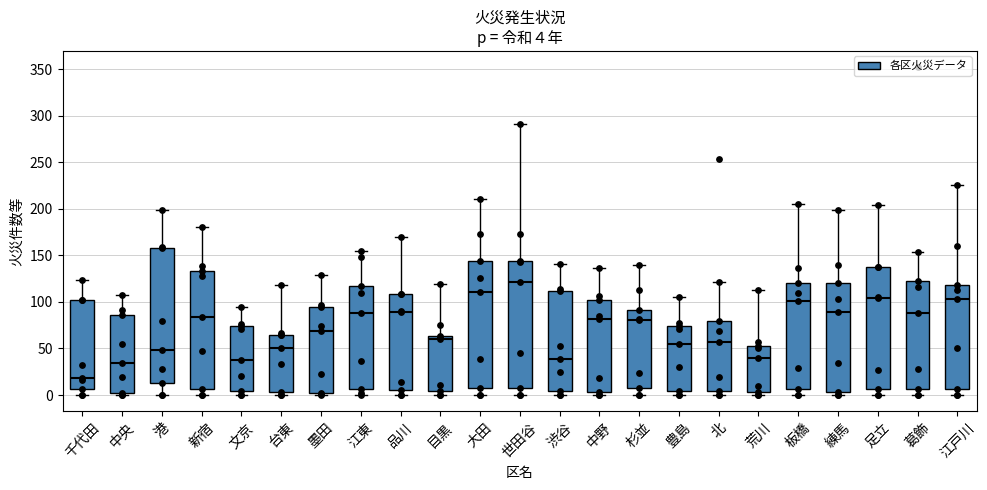

Which box is the tallest, from its lower edge to its upper edge?

港